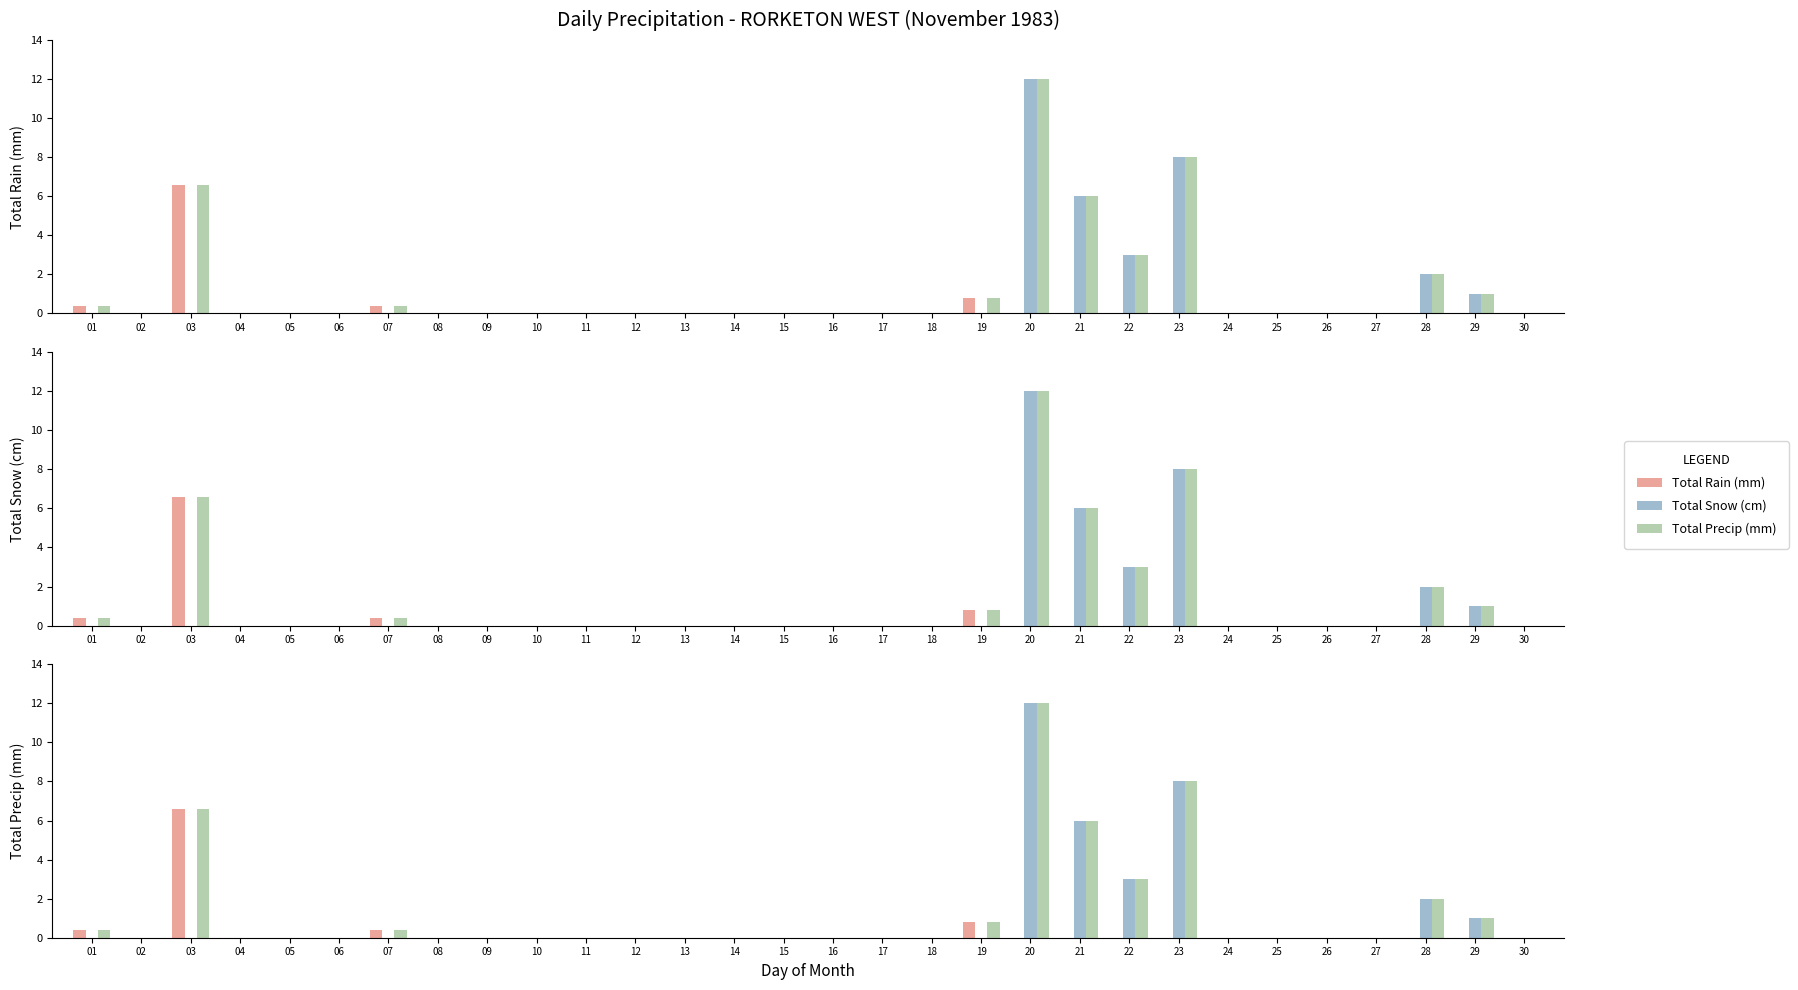

The value of Total Rain (mm) at 13 is 2.2. True or false?

False